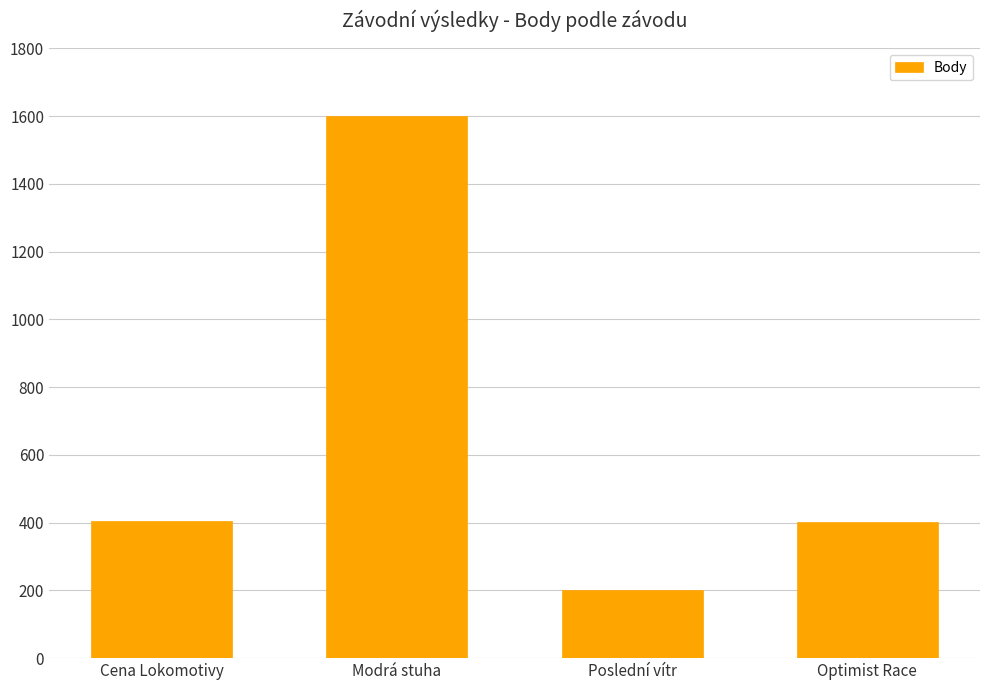

What is the label of the 3rd bar from the right?

Modrá stuha